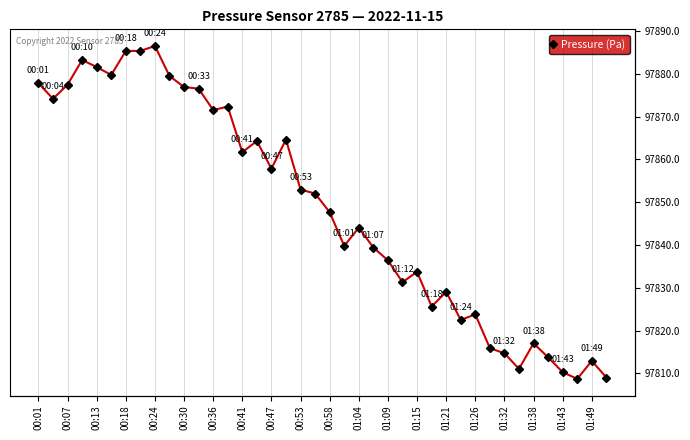

The value at 00:01 is 97877.8. True or false?

True